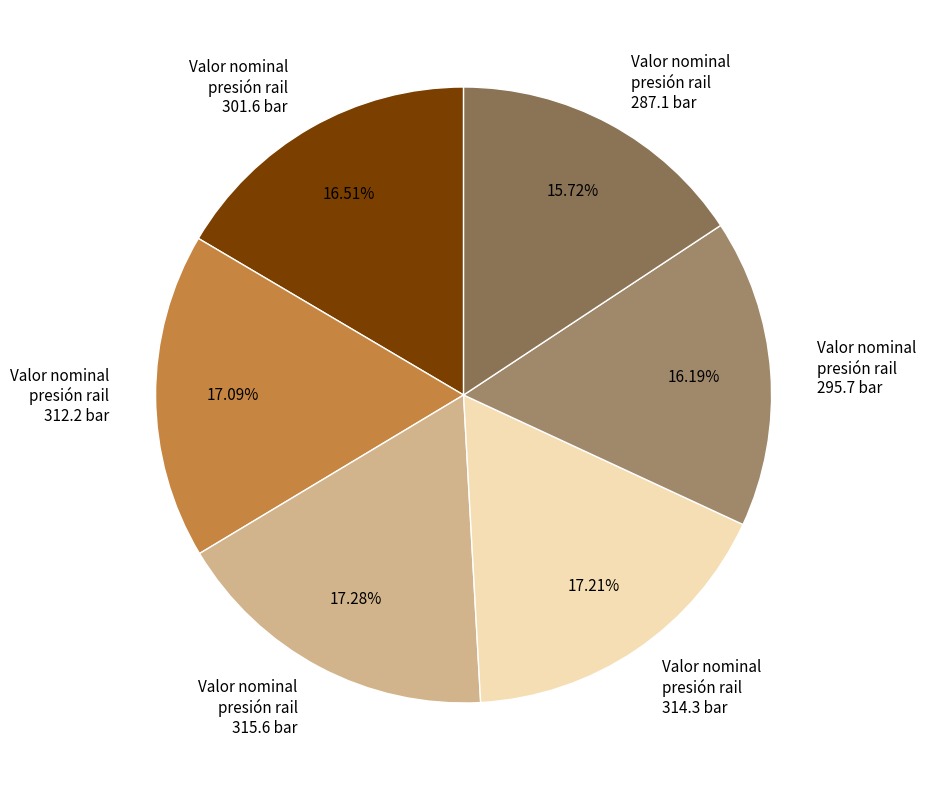

Is Valor nominal presión rail 301.6 bar the majority of the pie?

No